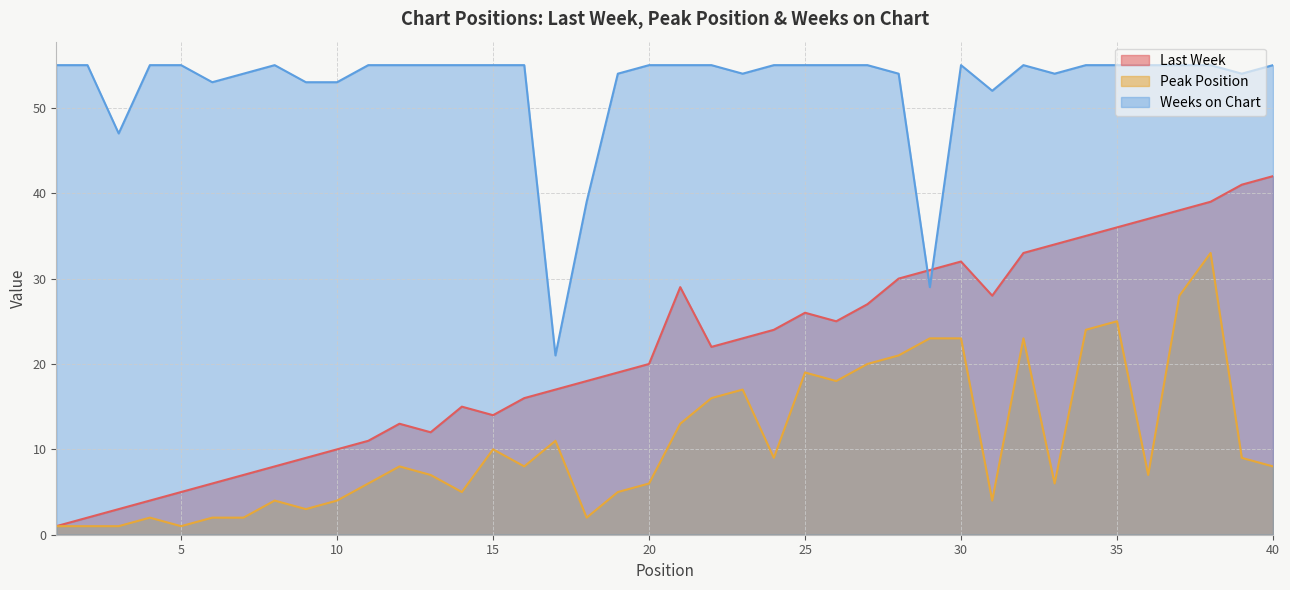

Reading left to right, list all the values displayed in this chart.

Last Week: 1=1	2=2	3=3	4=4	5=5	6=6	7=7	8=8	9=9	10=10	11=11	12=13	13=12	14=15	15=14	16=16	17=17	18=18	19=19	20=20	21=29	22=22	23=23	24=24	25=26	26=25	27=27	28=30	29=31	30=32	31=28	32=33	33=34	34=35	35=36	36=37	37=38	38=39	39=41	40=42
Peak Position: 1=1	2=1	3=1	4=2	5=1	6=2	7=2	8=4	9=3	10=4	11=6	12=8	13=7	14=5	15=10	16=8	17=11	18=2	19=5	20=6	21=13	22=16	23=17	24=9	25=19	26=18	27=20	28=21	29=23	30=23	31=4	32=23	33=6	34=24	35=25	36=7	37=28	38=33	39=9	40=8
Weeks on Chart: 1=55	2=55	3=47	4=55	5=55	6=53	7=54	8=55	9=53	10=53	11=55	12=55	13=55	14=55	15=55	16=55	17=21	18=39	19=54	20=55	21=55	22=55	23=54	24=55	25=55	26=55	27=55	28=54	29=29	30=55	31=52	32=55	33=54	34=55	35=55	36=55	37=55	38=55	39=54	40=55